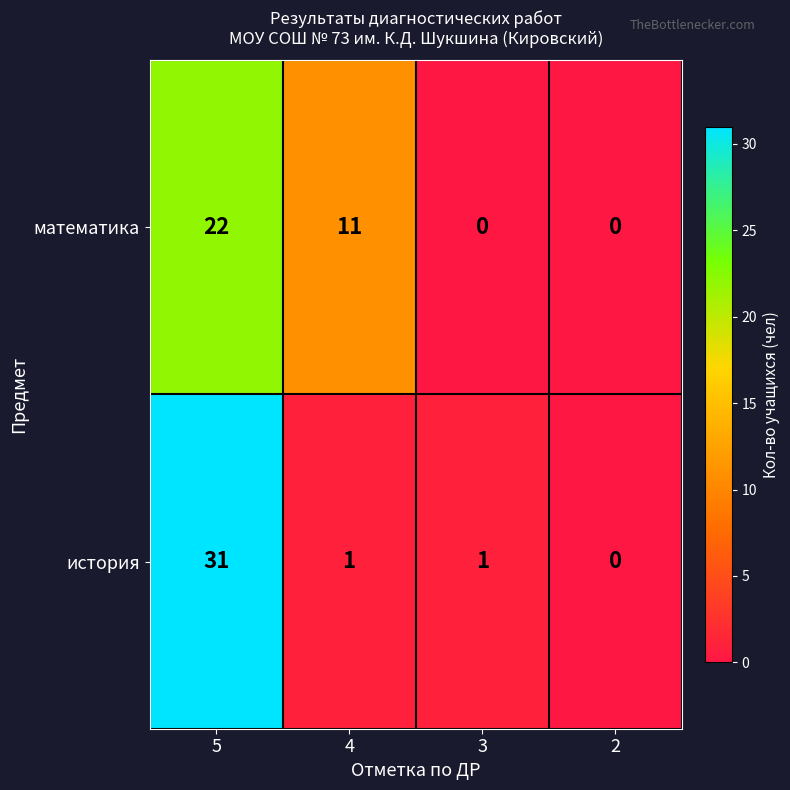

Which category has the highest value across all series?

5